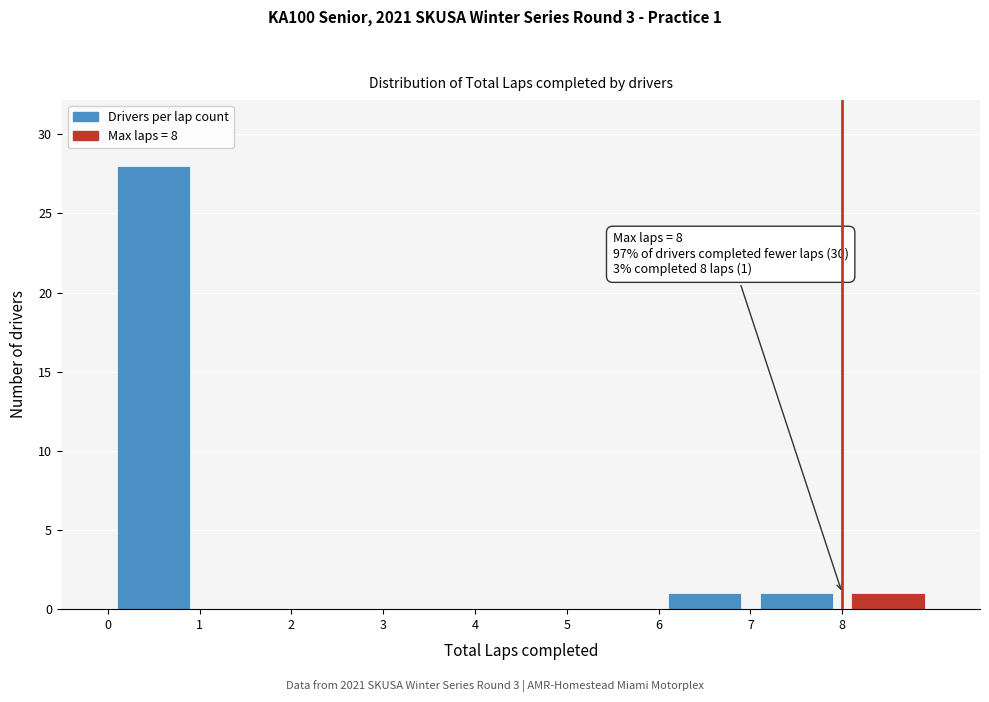

Which range on the x-axis has the tallest bar?

0 to 1